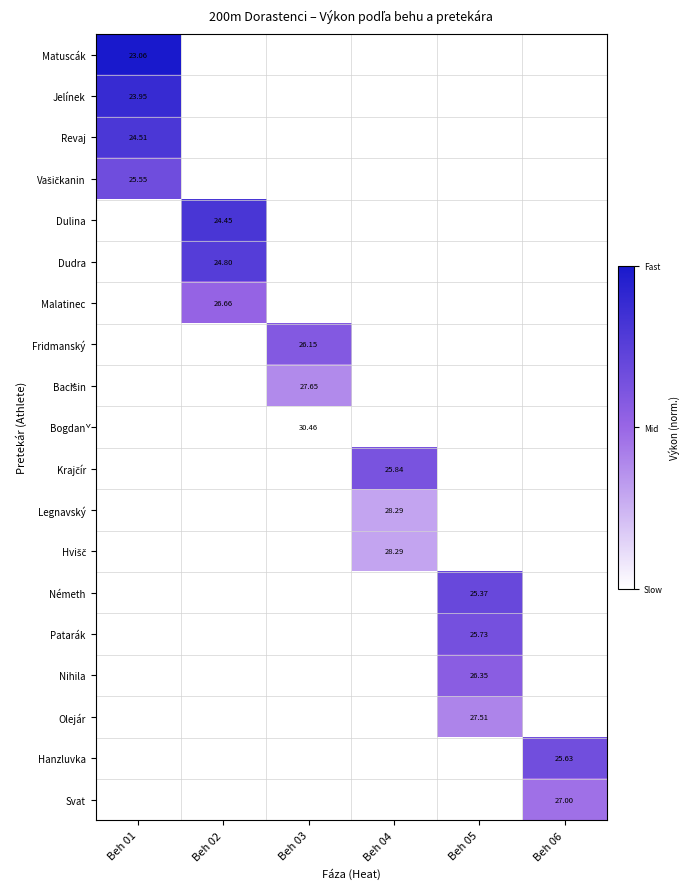

List the series in order of their peak value, lowest first.

Vašičkanin, Dulina, Dudra, Malatinec, Fridmanský, Bačišin, Bogdaň, Krajčír, Legnavský, Hvišč, Németh, Patarák, Nihila, Olejár, Hanzluvka, Svat, Revaj, Jelínek, Matuscák